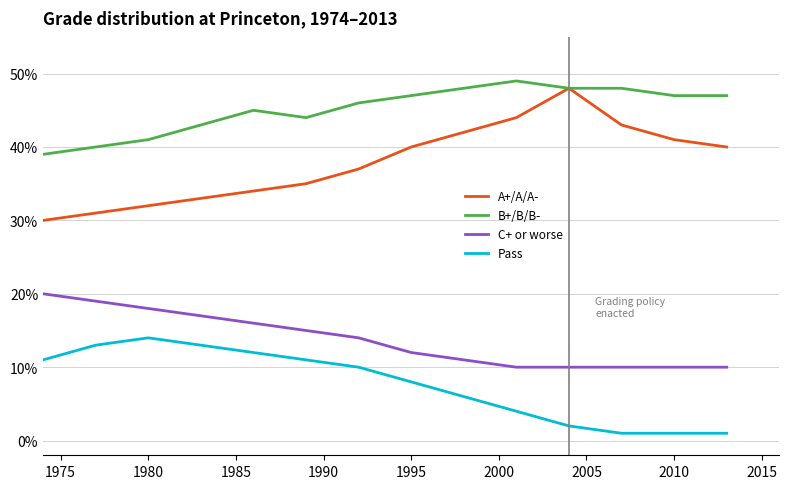

Rank the series by their average value, from highest to lowest.

B+/B/B-, A+/A/A-, C+ or worse, Pass